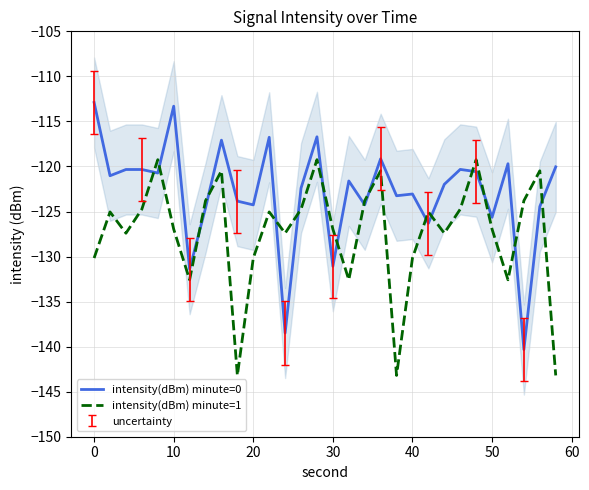

Which series has the widest spread of values?

intensity(dBm) minute=0